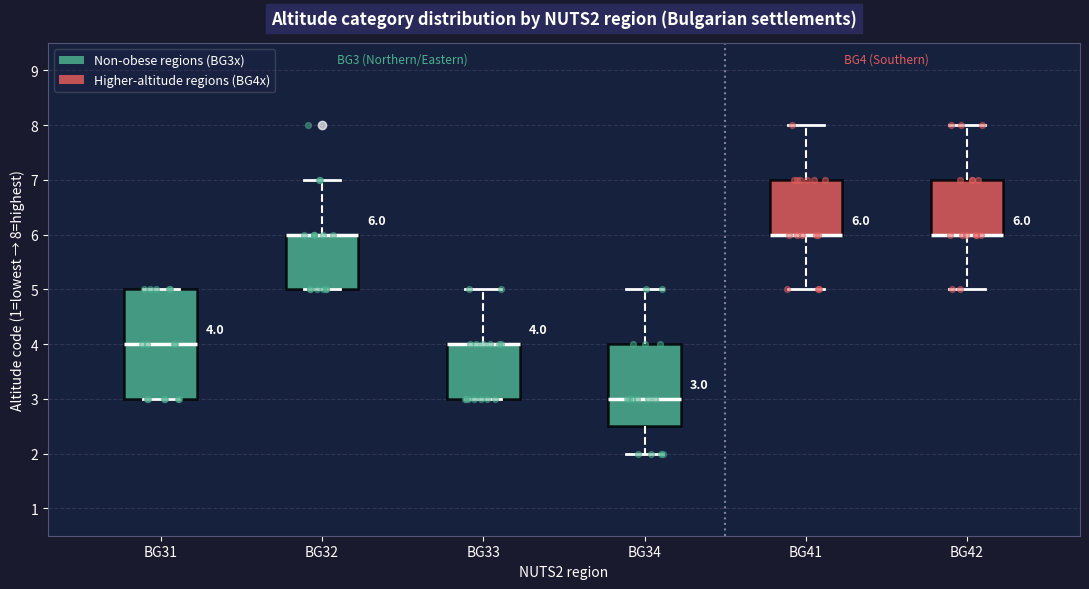

Comparing the boxes themselves (not the whiskers), which one is the tallest?

BG31